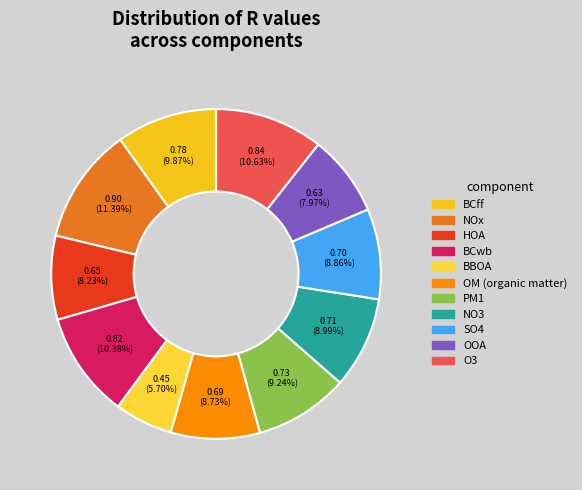

Which category has the smallest portion of the pie?

BBOA